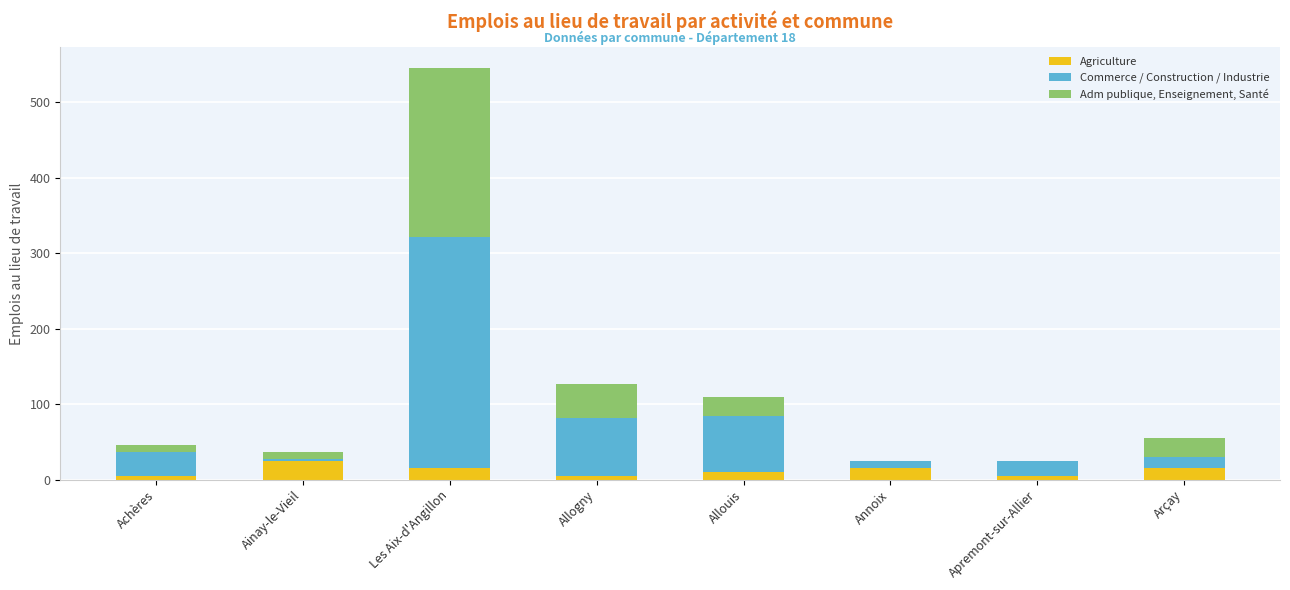

The Agriculture series shows 24 at Ainay-le-Vieil. True or false?

True